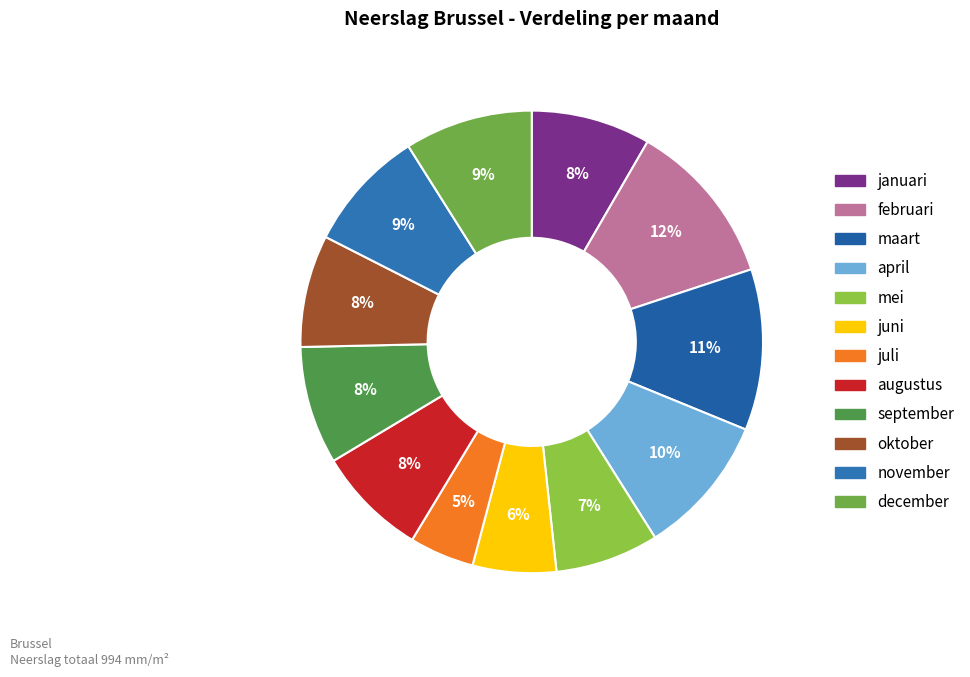

Is there a majority slice in this chart?

No